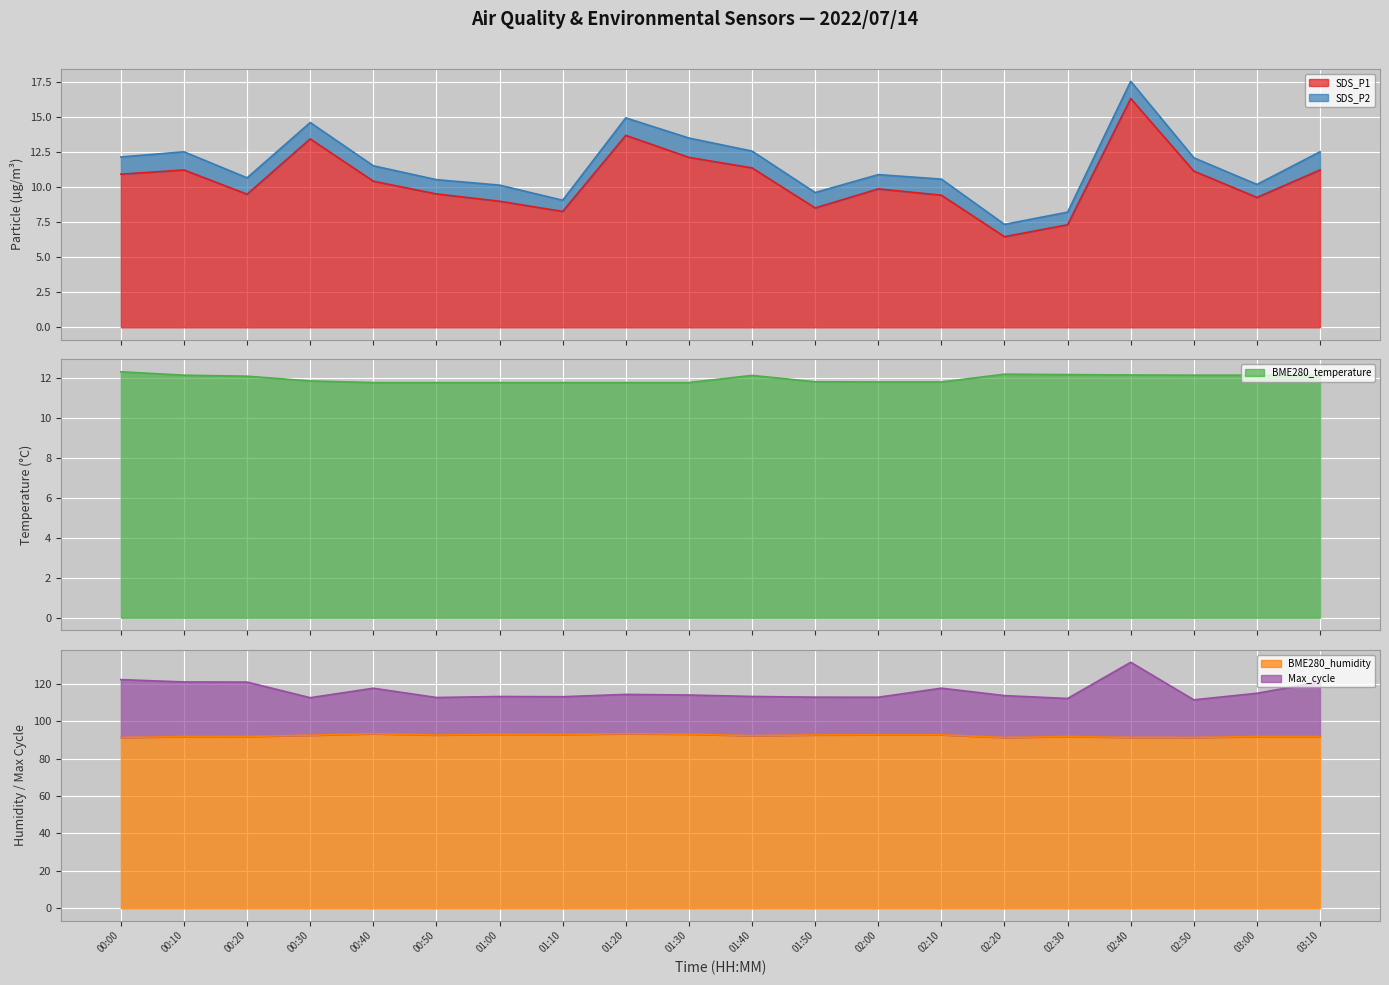

True or false: SDS_P1 and BME280_humidity intersect in this chart.

False